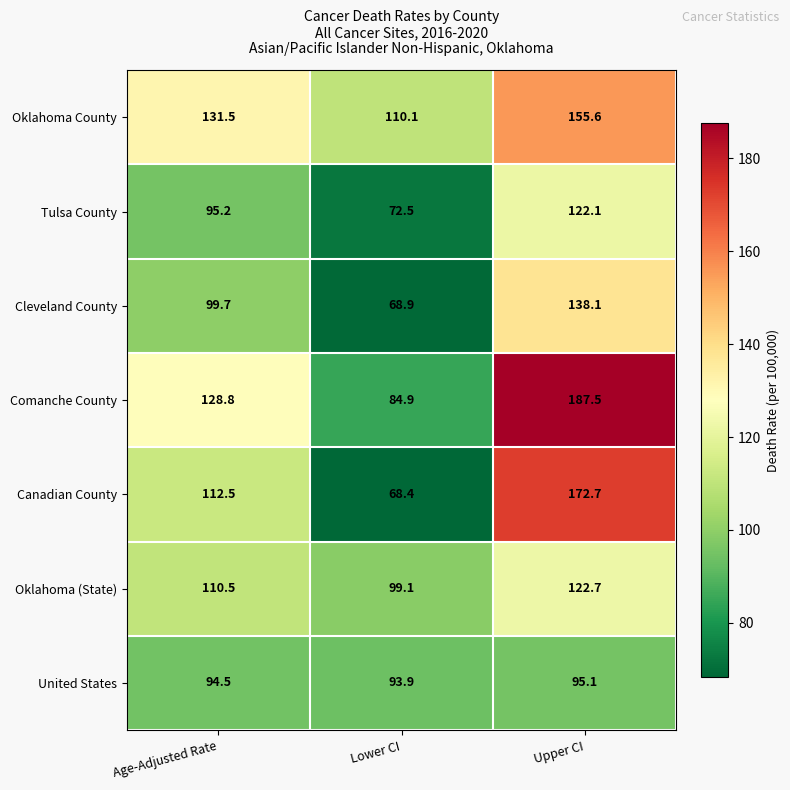

What is the maximum value shown in the chart?

187.5